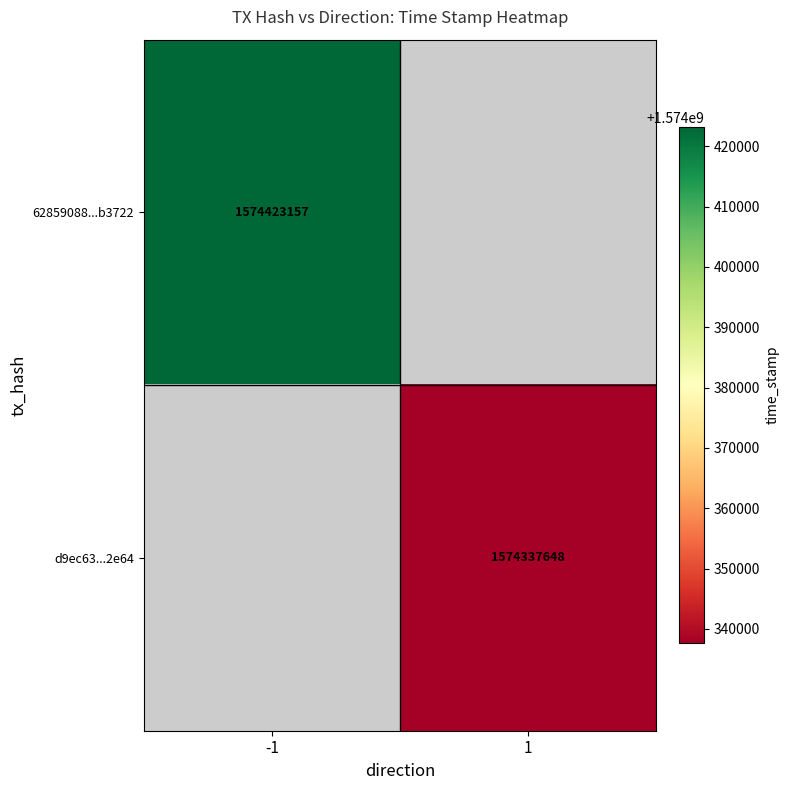

True or false: d9ec63...2e64 has a value of 1574337648 at 1.

True